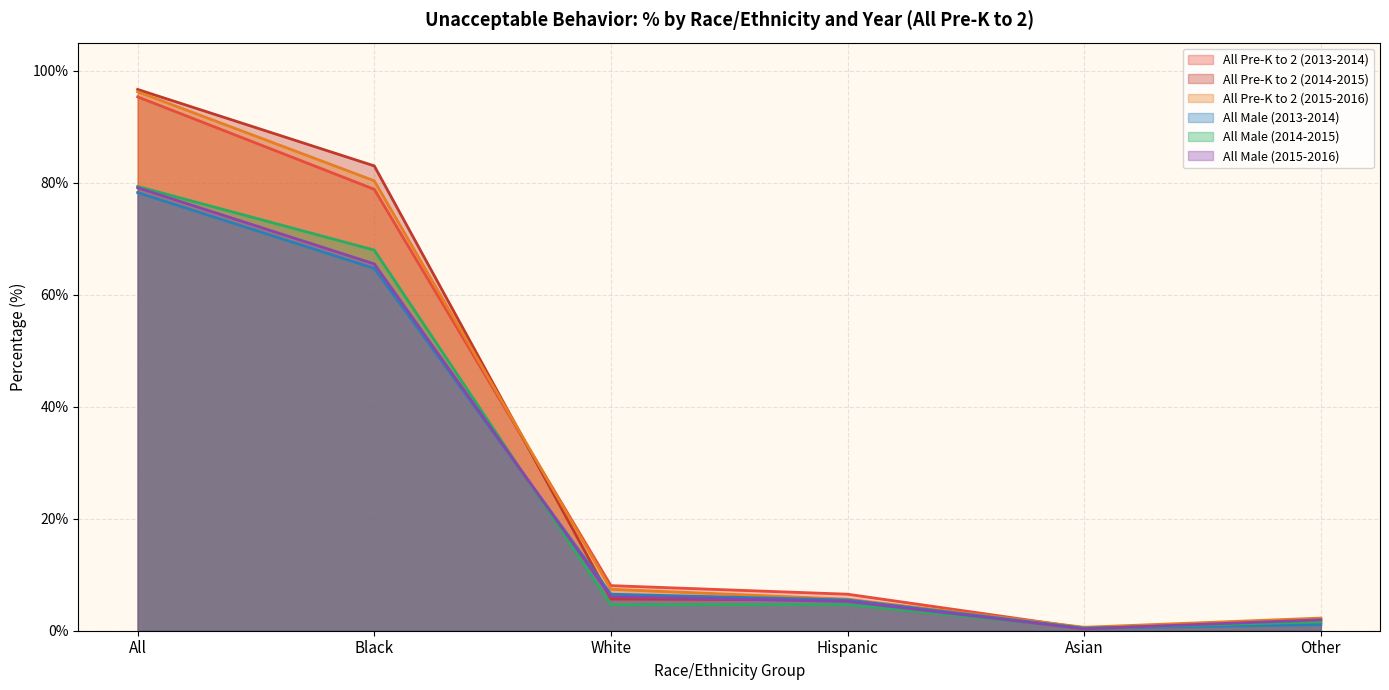

The All Pre-K to 2 (2015-2016) series shows 80.3 at Black. True or false?

True